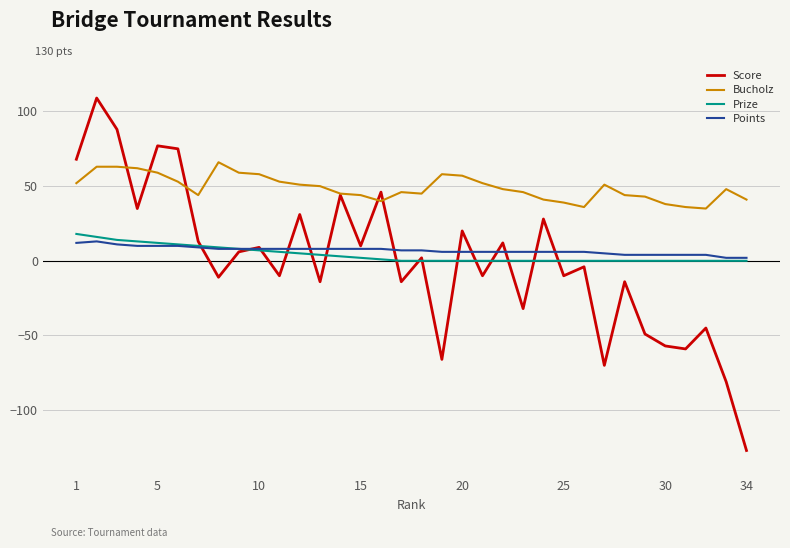

True or false: Points and Score intersect in this chart.

True